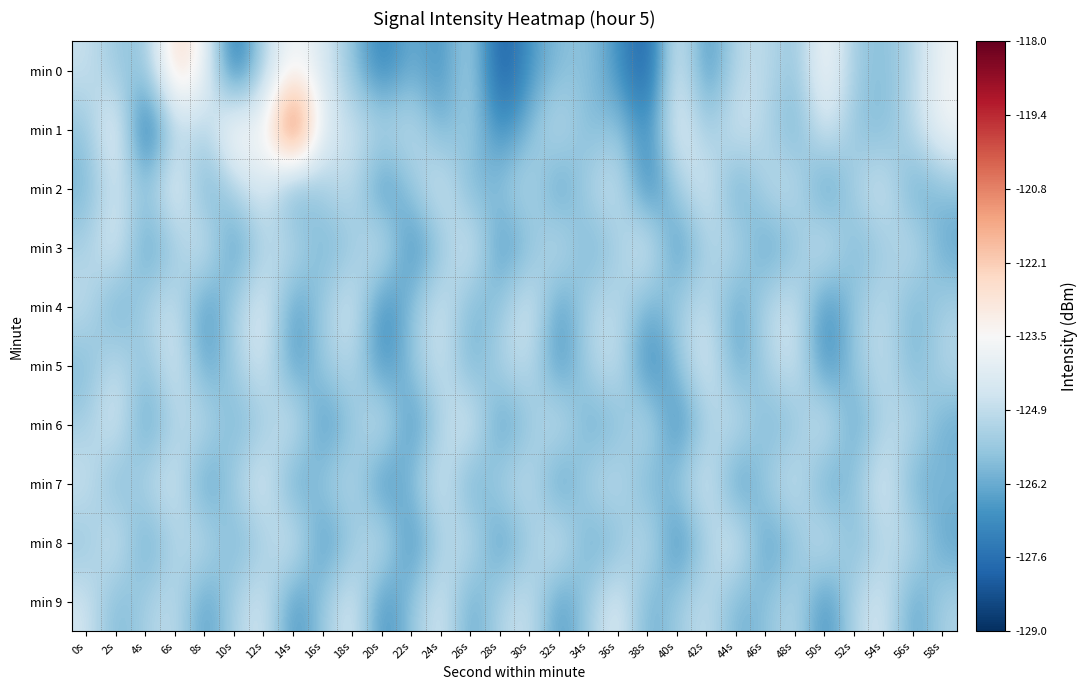

Rank the series by their maximum value, from lowest to highest.

min 3, min 4, min 5, min 6, min 7, min 8, min 9, min 2, min 0, min 1